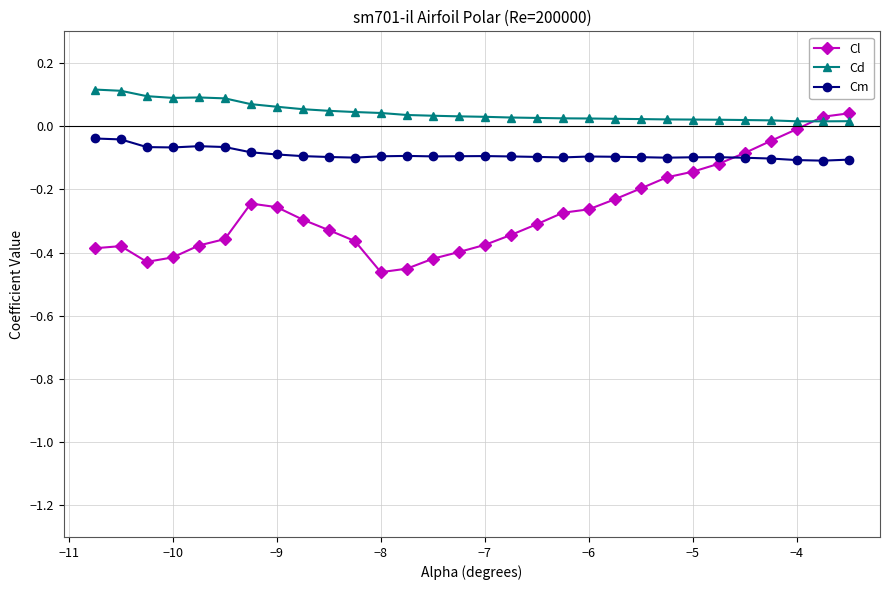

True or false: Cd and Cm intersect in this chart.

False